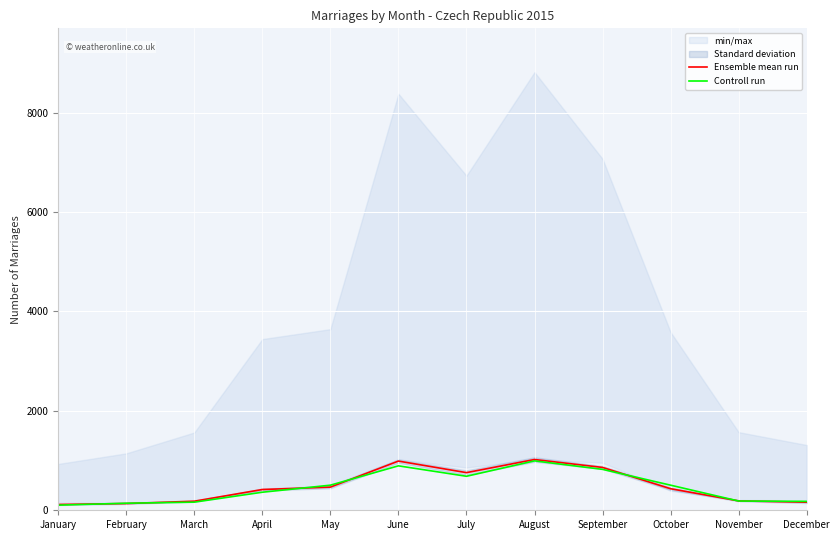

At December, list the series in order from largest to smallest.

Controll run, Ensemble mean run